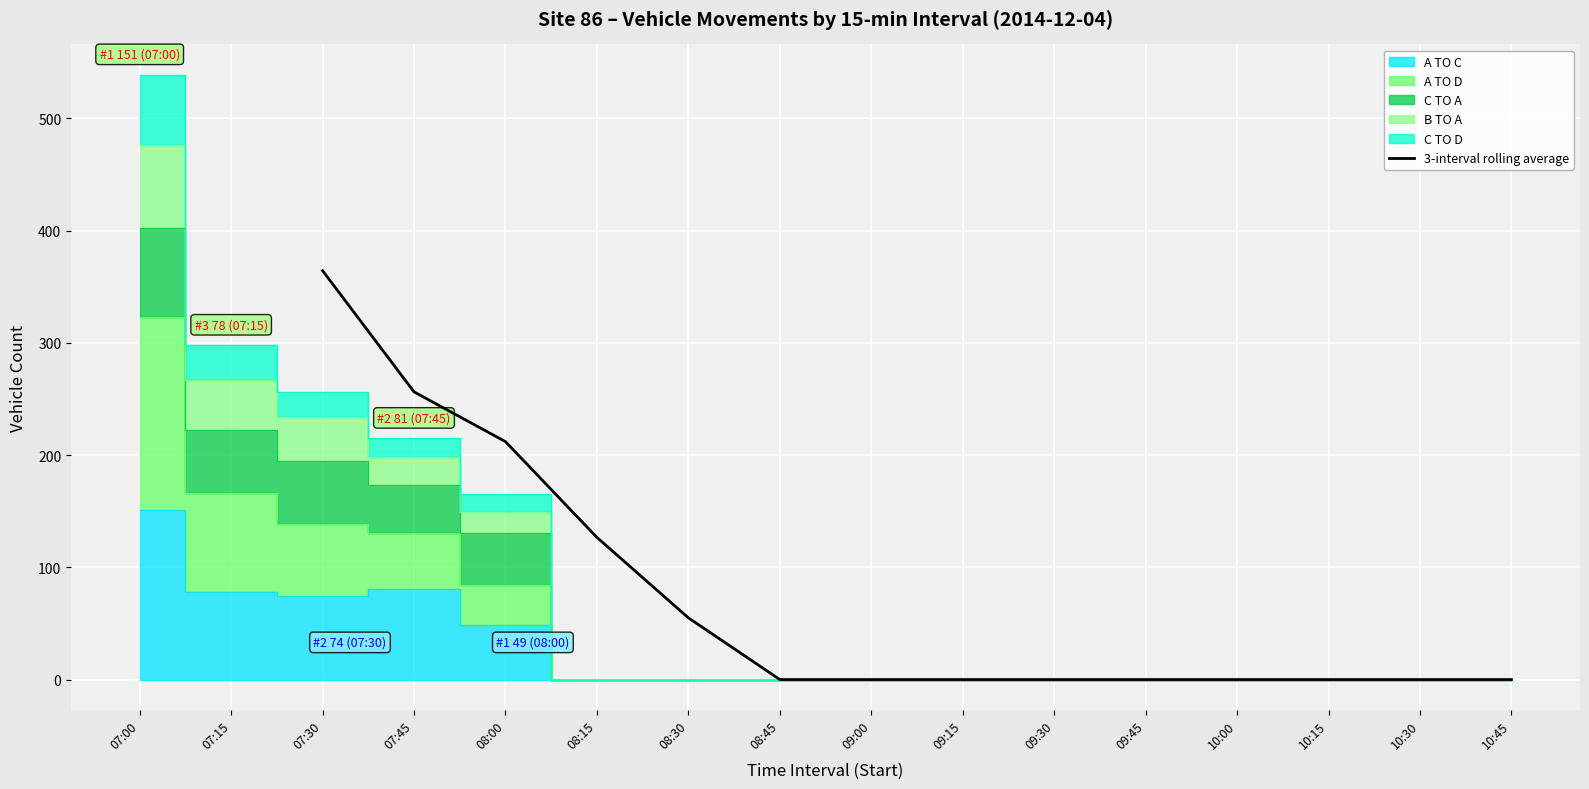

Is it true that 3-interval rolling average equals -139.8 at 09:15?

False